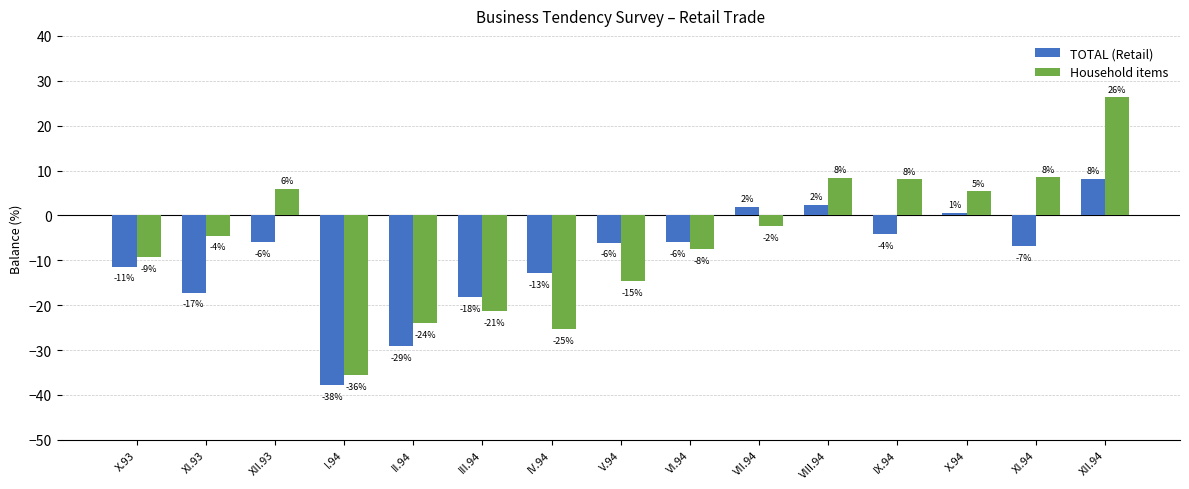

Reading left to right, transcribe all the data shown in this chart.

TOTAL (Retail): -11.4	-17.2	-6.0	-37.9	-29.2	-18.2	-12.9	-6.1	-6.0	1.9	2.4	-4.2	0.6	-6.9	8.2
Household items: -9.3	-4.5	5.9	-35.6	-24.0	-21.3	-25.3	-14.6	-7.5	-2.4	8.4	8.0	5.4	8.5	26.3